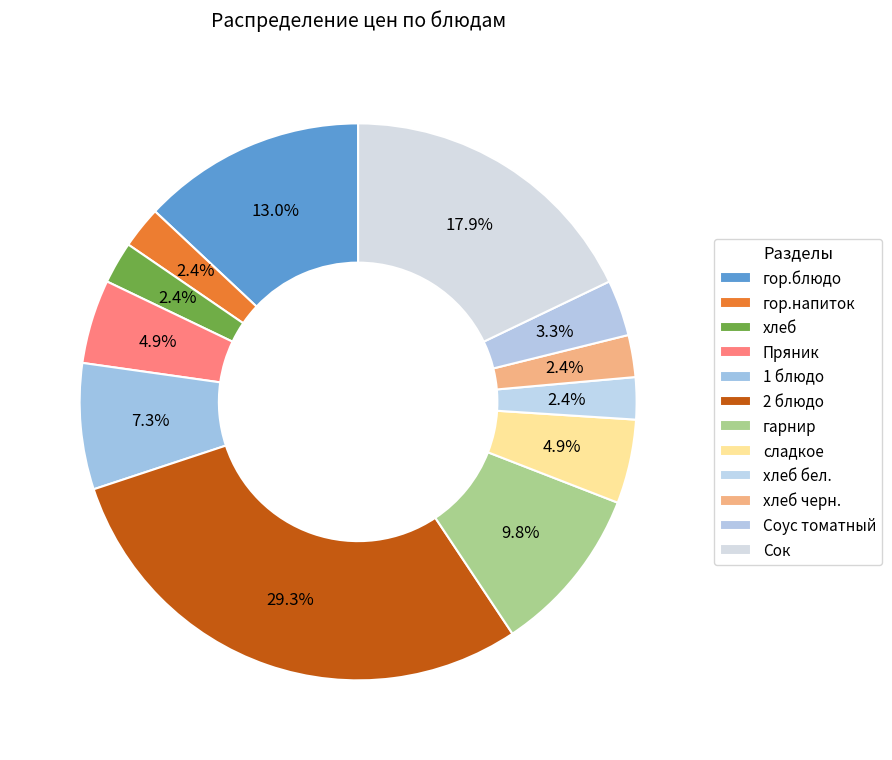

Count the number of slices in the pie.

12